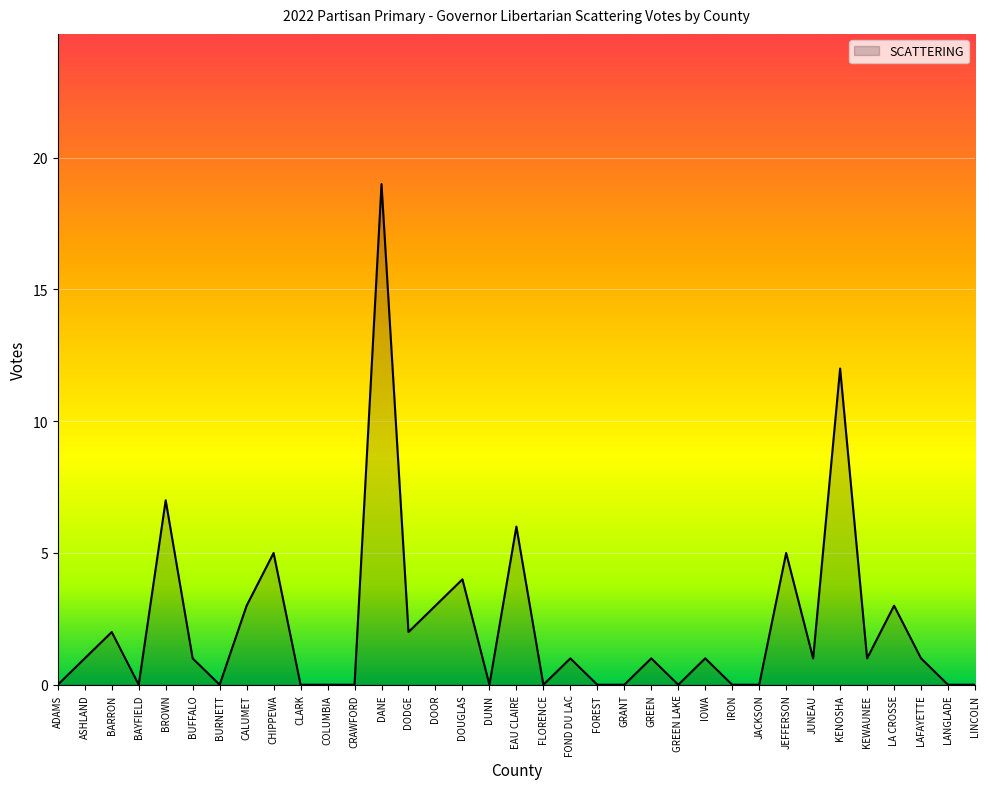

Is it true that the value at CALUMET is 3?

True